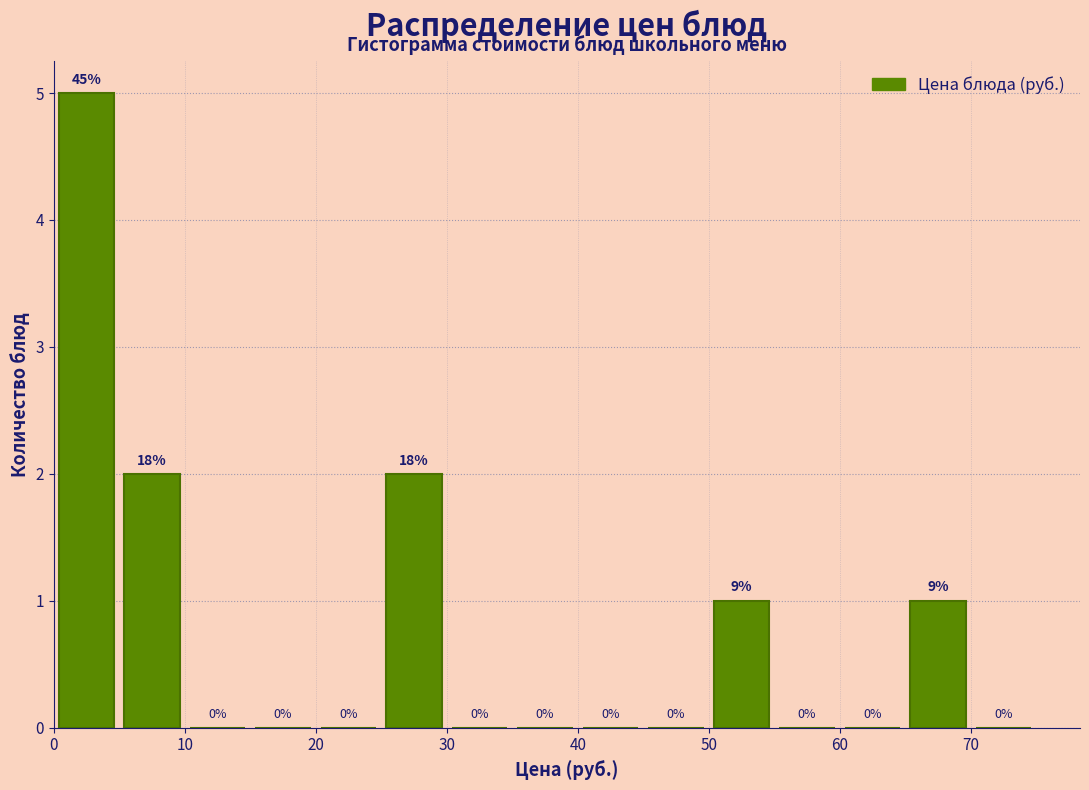

Which range on the x-axis has the tallest bar?

0 to 5